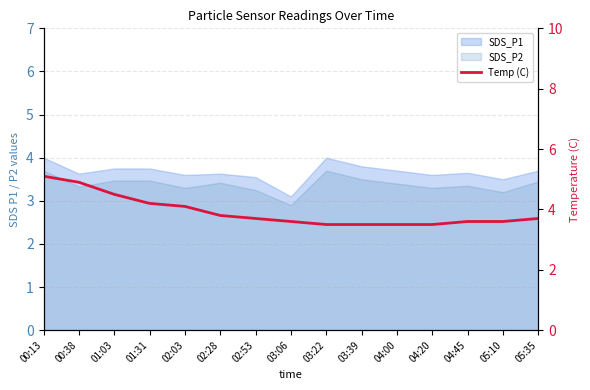

Is it true that the value at 02:03 is 6.7?

False